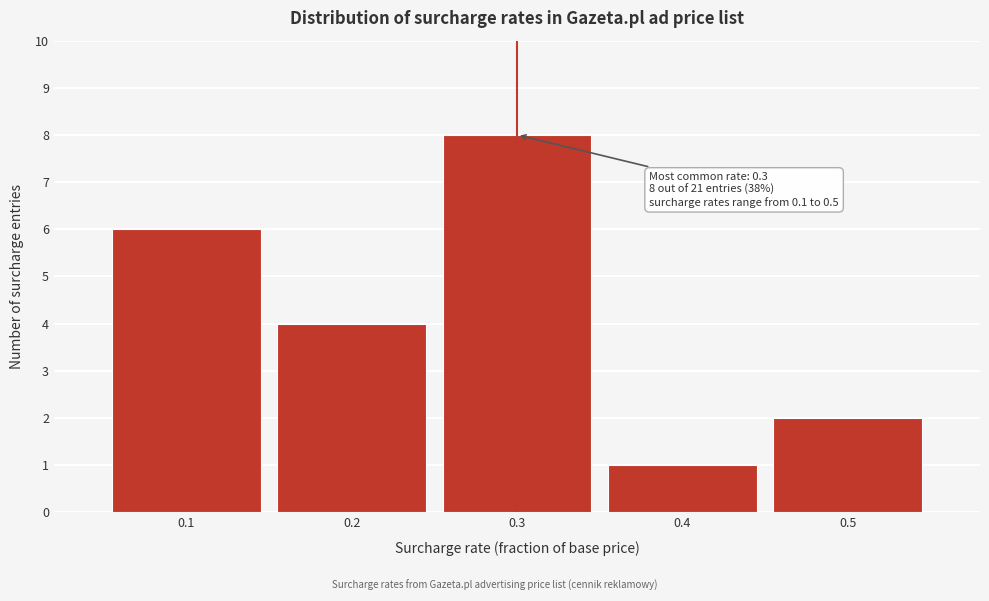

Over which range of the x-axis is the bar tallest?

0.25 to 0.35